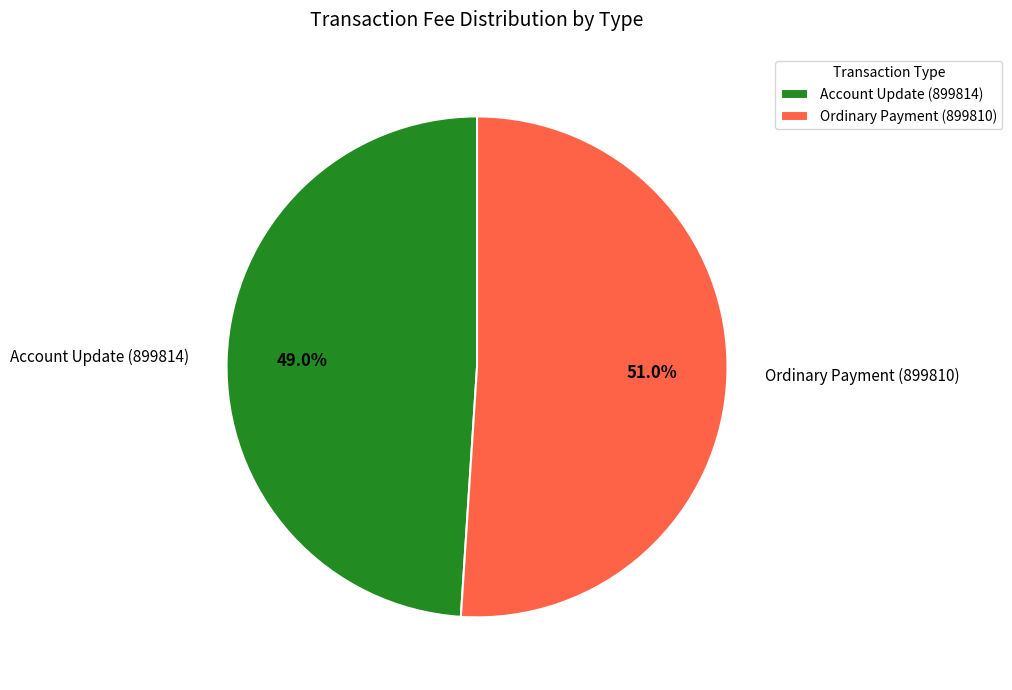

To the nearest percent, what is the difference between the largest and smallest slice percentages?

2%